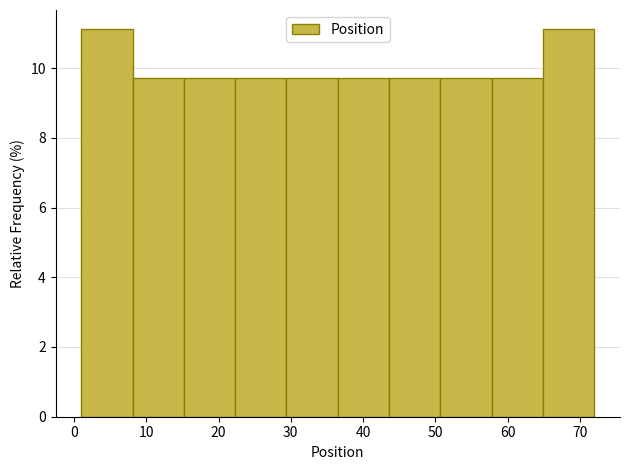

How tall is the bar that spans 8.1 to 15.2 on the x-axis? Neither the bar edges nor the heights are printed on the chart, so give them approximately, as read against the axes.

9.8